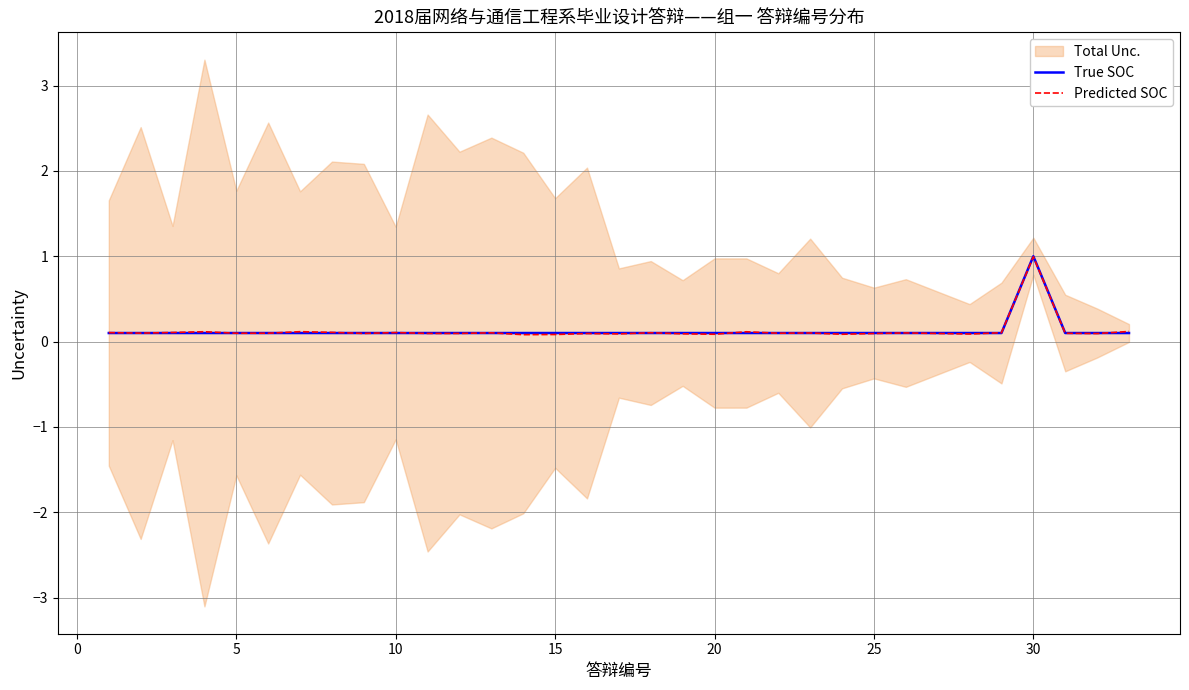

What is the sum of all True SOC values?

4.1